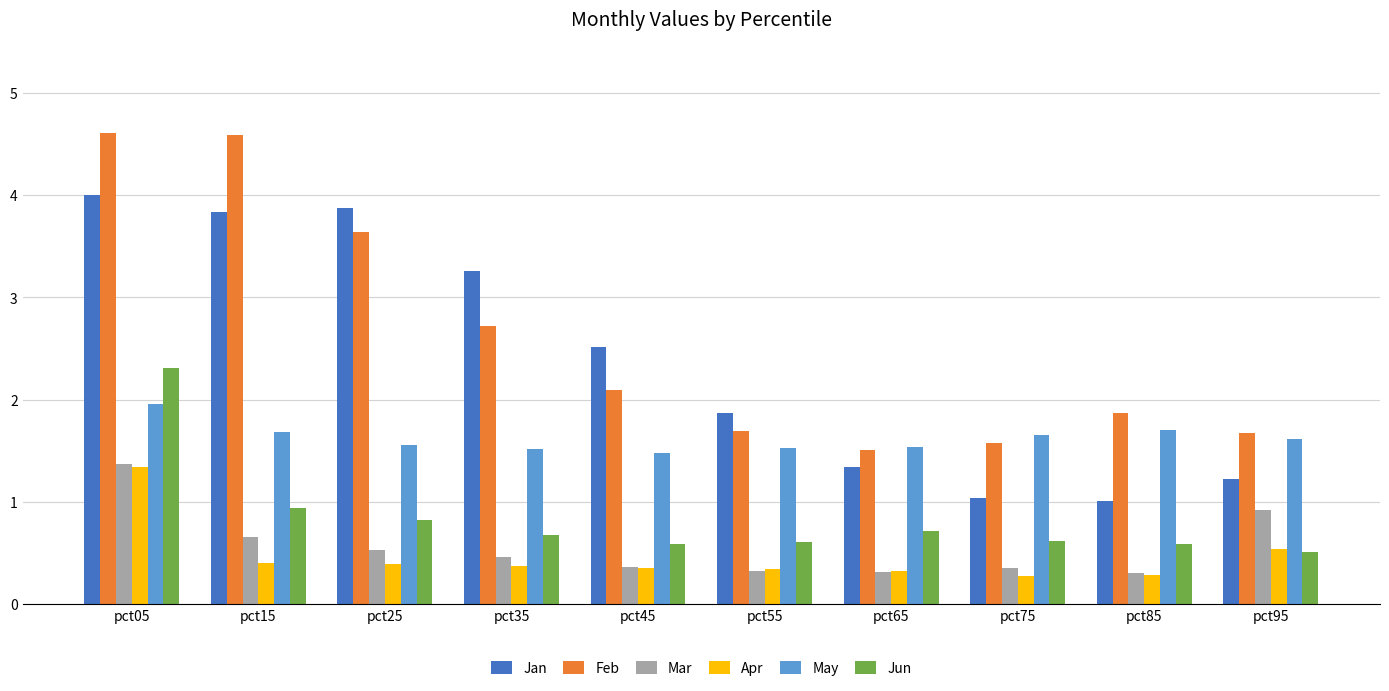

Is it true that Mar equals 0.4 at pct45?

True